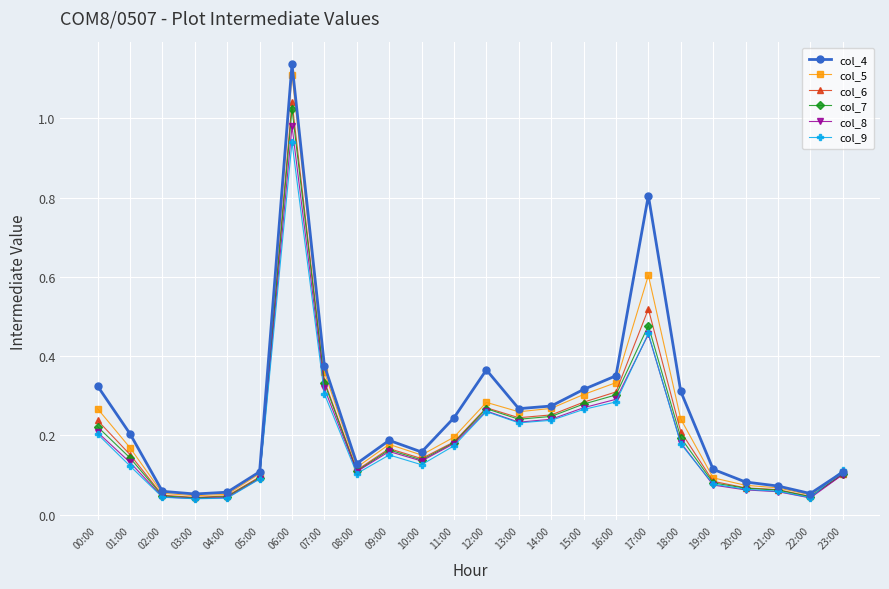

What is the label of the 15th point from the left?

14:00